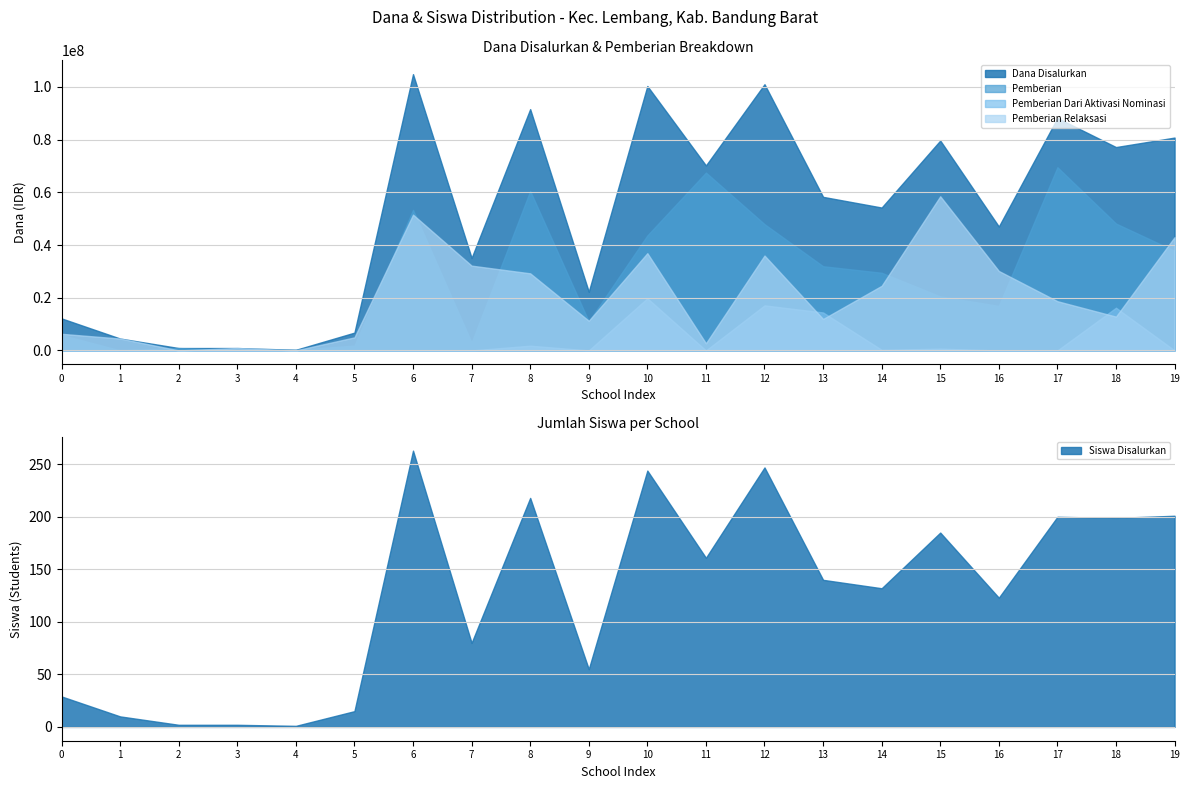

The value of Pemberian Dari Aktivasi Nominasi at 10 is 19800000. True or false?

True